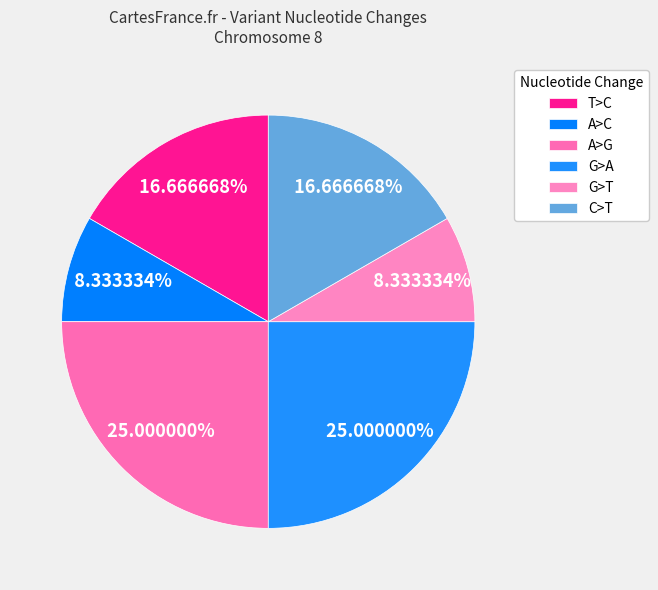

Is there any slice that represents more than half of the pie?

No